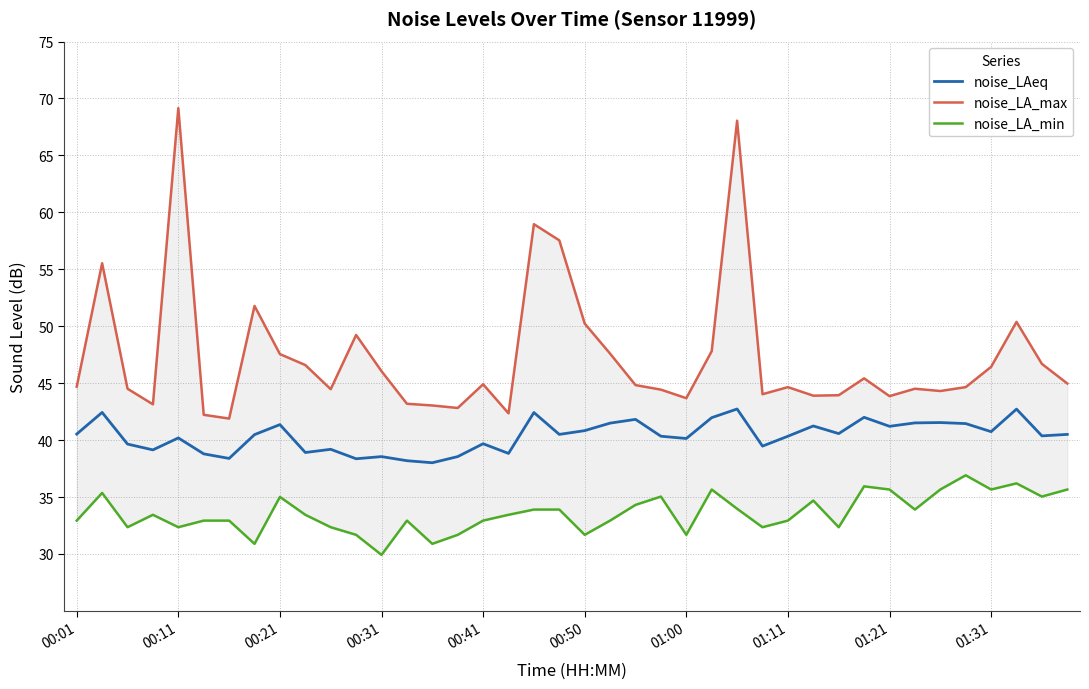

Reading right to left, extract all data points from this chart.

noise_LAeq: 40.5	40.4	42.7	40.7	41.5	41.5	41.5	41.2	42.0	40.6	41.2	40.3	39.5	42.7	42.0	40.1	40.3	41.8	41.5	40.8	40.5	42.4	38.8	39.7	38.5	38.0	38.2	38.5	38.4	39.2	38.9	41.4	40.5	38.4	38.8	40.2	39.1	39.6	42.4	40.5
noise_LA_max: 45.0	46.7	50.4	46.4	44.6	44.3	44.5	43.9	45.4	43.9	43.9	44.6	44.0	68.0	47.8	43.7	44.4	44.8	47.6	50.2	57.5	59.0	42.4	44.9	42.8	43.0	43.2	46.0	49.2	44.5	46.6	47.5	51.8	41.9	42.2	69.2	43.1	44.5	55.5	44.7
noise_LA_min: 35.7	35.0	36.2	35.7	36.9	35.7	33.9	35.7	35.9	32.4	34.7	32.9	32.4	34.0	35.7	31.7	35.0	34.3	32.9	31.7	33.9	33.9	33.4	32.9	31.7	30.9	32.9	29.9	31.7	32.4	33.4	35.0	30.9	32.9	32.9	32.4	33.4	32.4	35.4	32.9